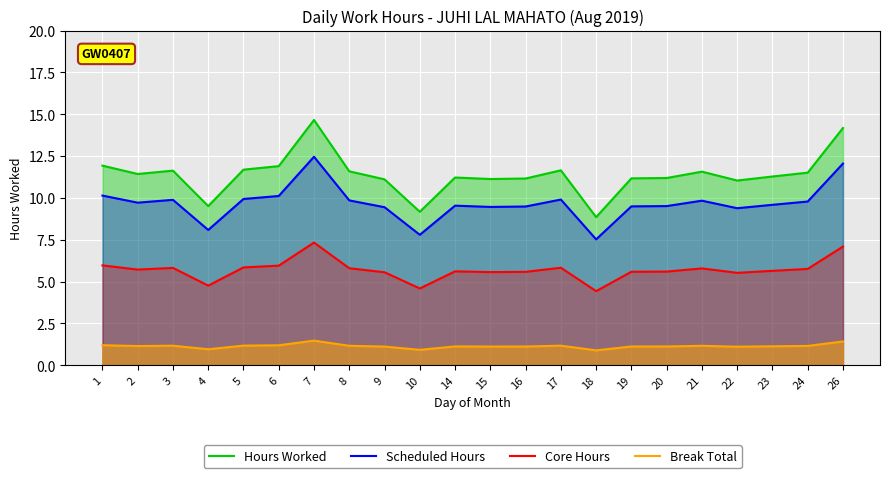

Which series has the largest range (max minus min)?

Hours Worked